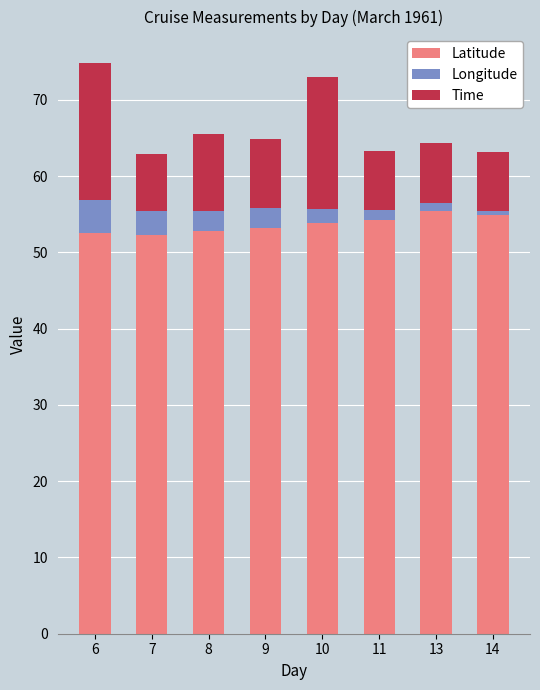

The value of Latitude at 7 is 52.3. True or false?

True